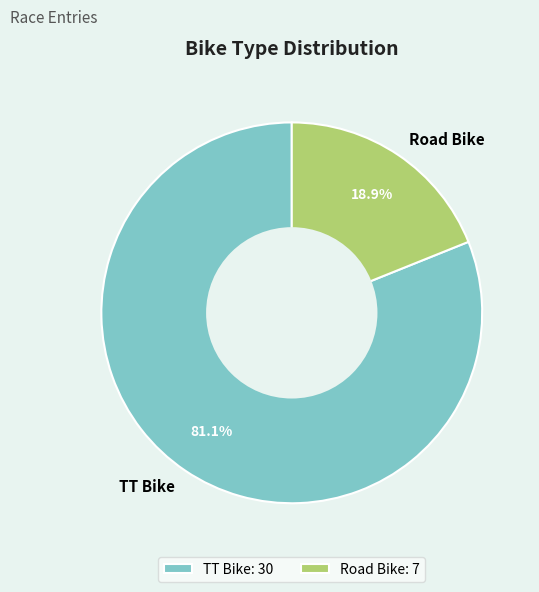

To the nearest percent, what is the difference between the TT Bike and Road Bike slice percentages?

62%